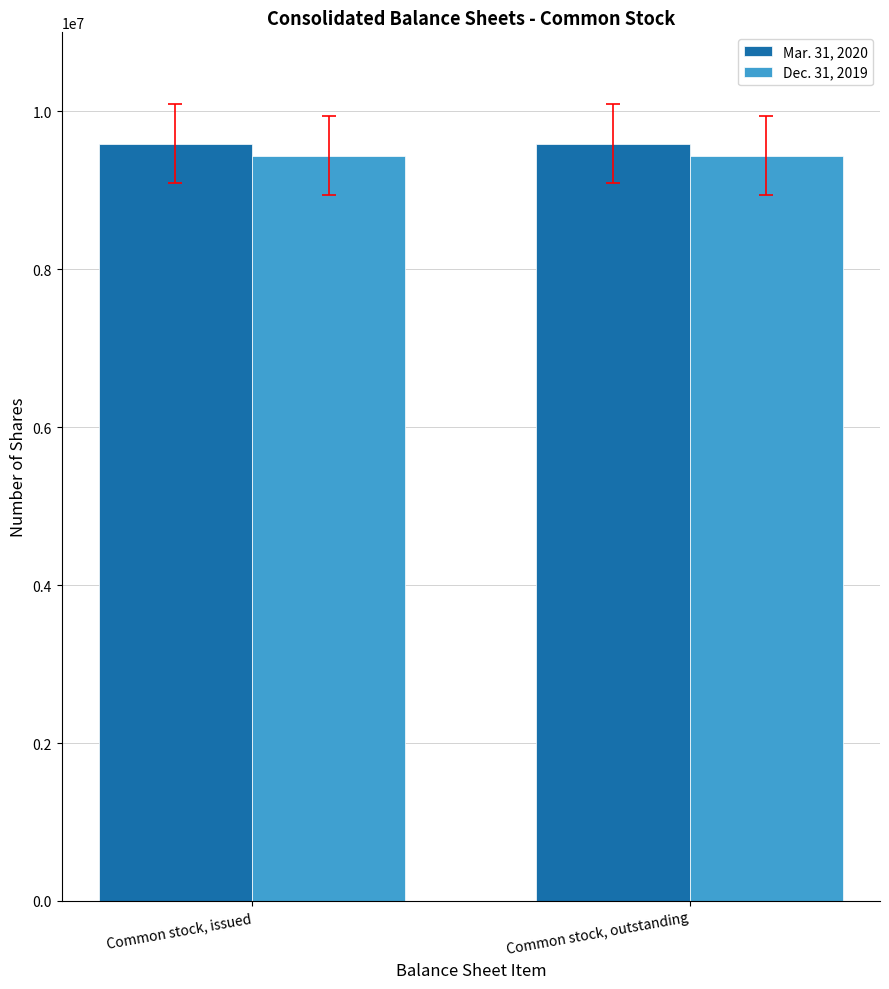

What is the smallest value displayed?

9437883